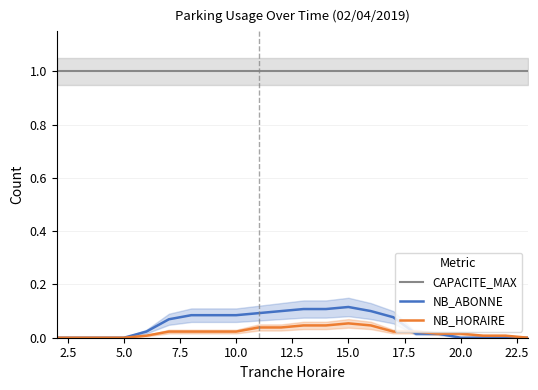

How many lines are shown in the chart?

3